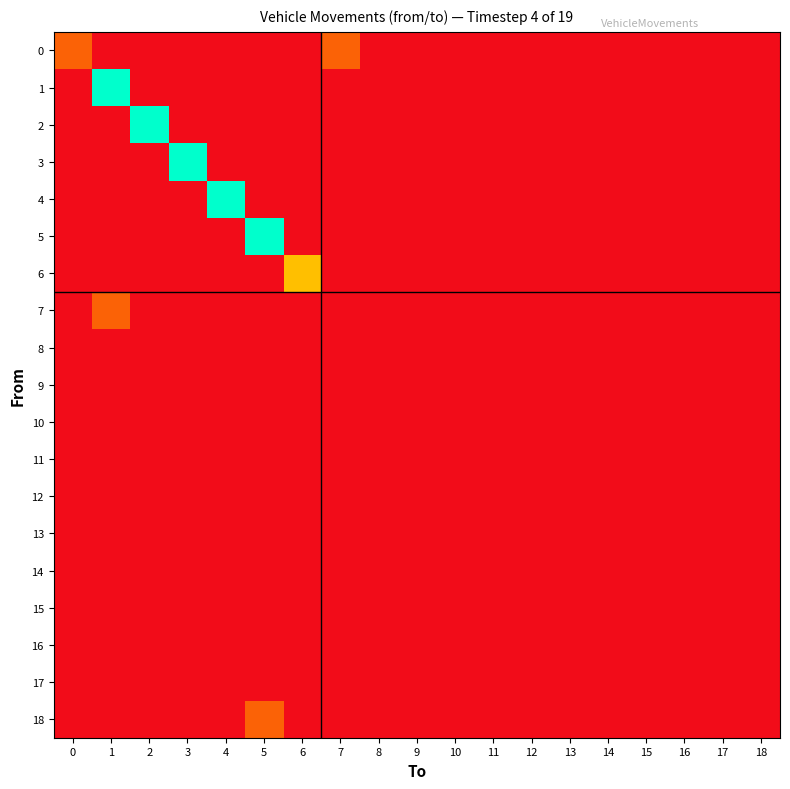

How many series are shown in this chart?

19